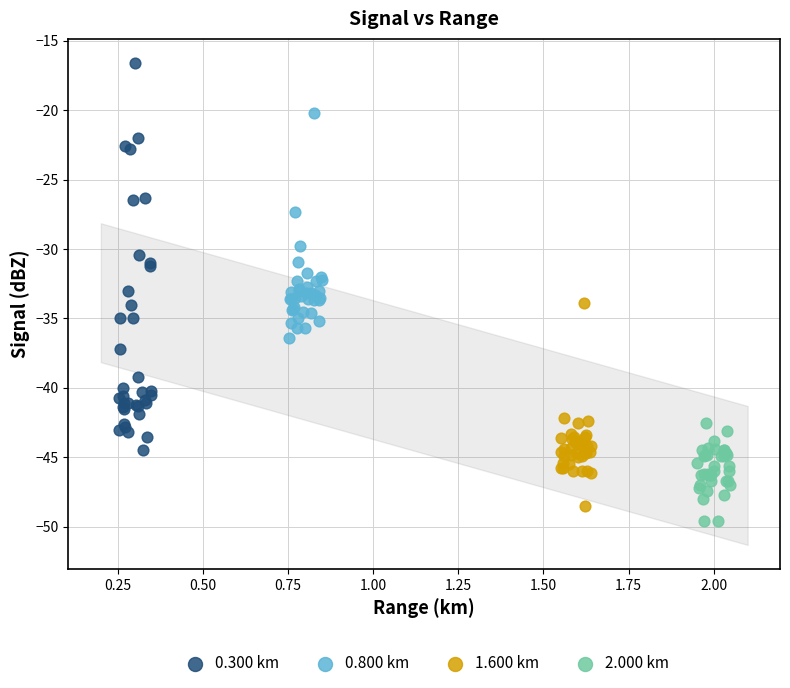

What are all the series names shown in the legend?

0.300 km, 0.800 km, 1.600 km, 2.000 km